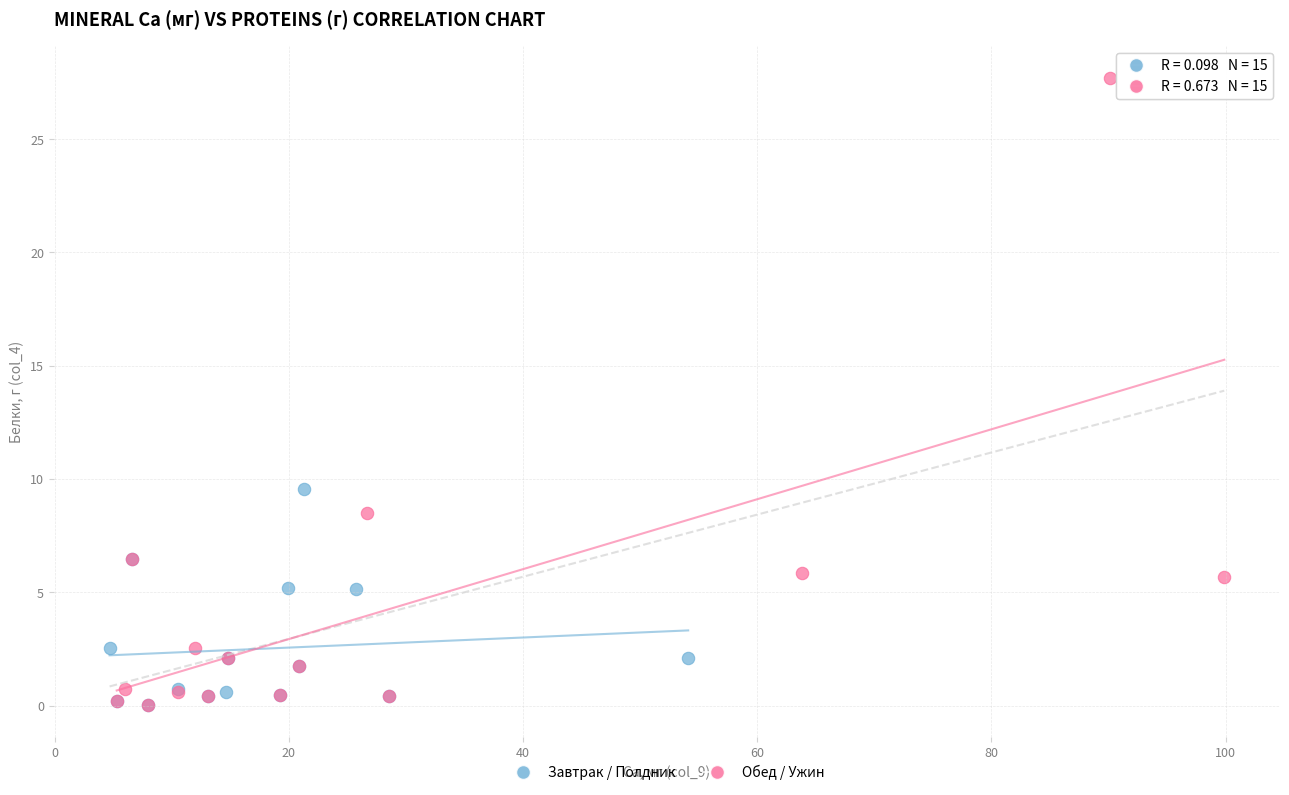

Which series has the largest Y range (max minus min)?

Обед / Ужин